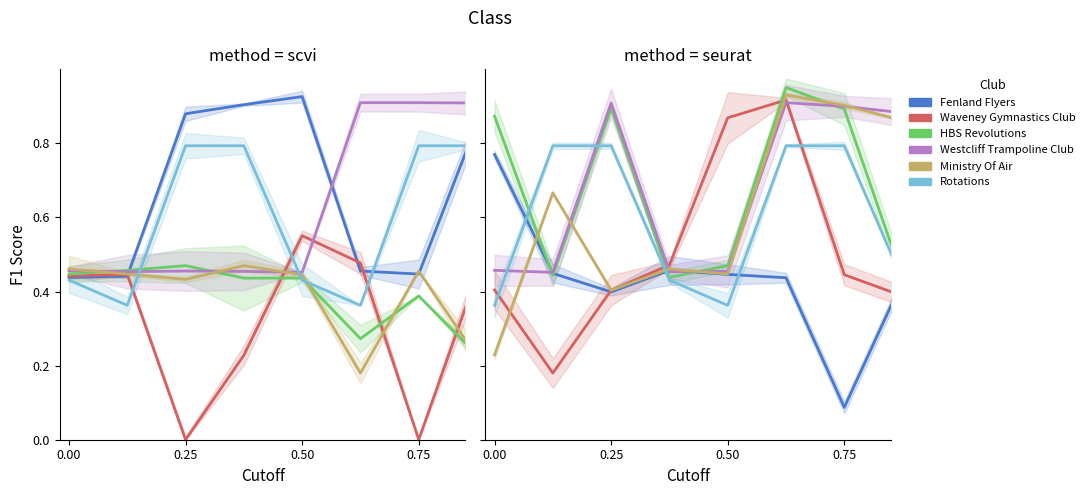

How many data points does each series have?

9